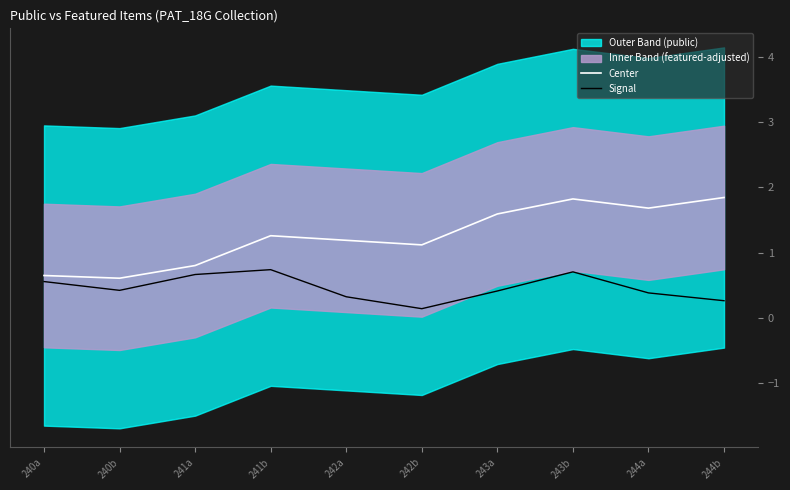

Is the value of Center at 241b greater than the value of Signal at 241b?

Yes